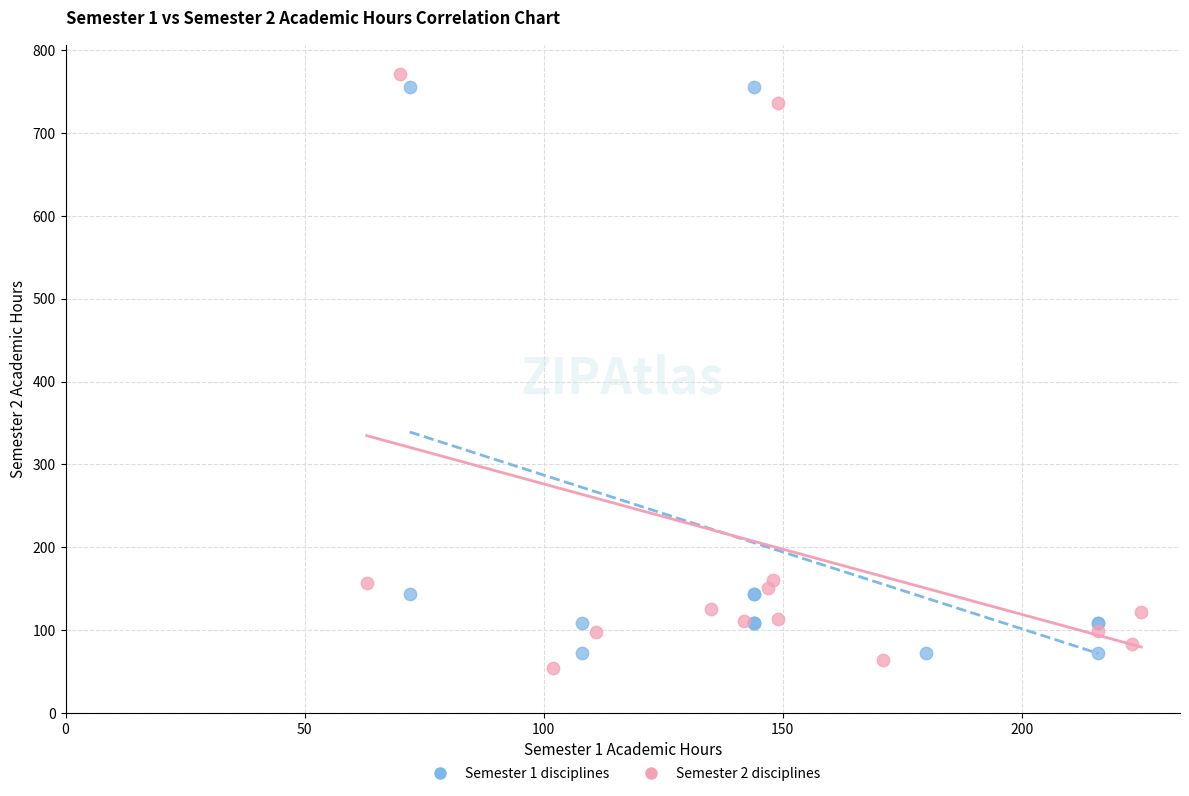

Which series reaches the maximum Y coordinate?

Semester 2 disciplines